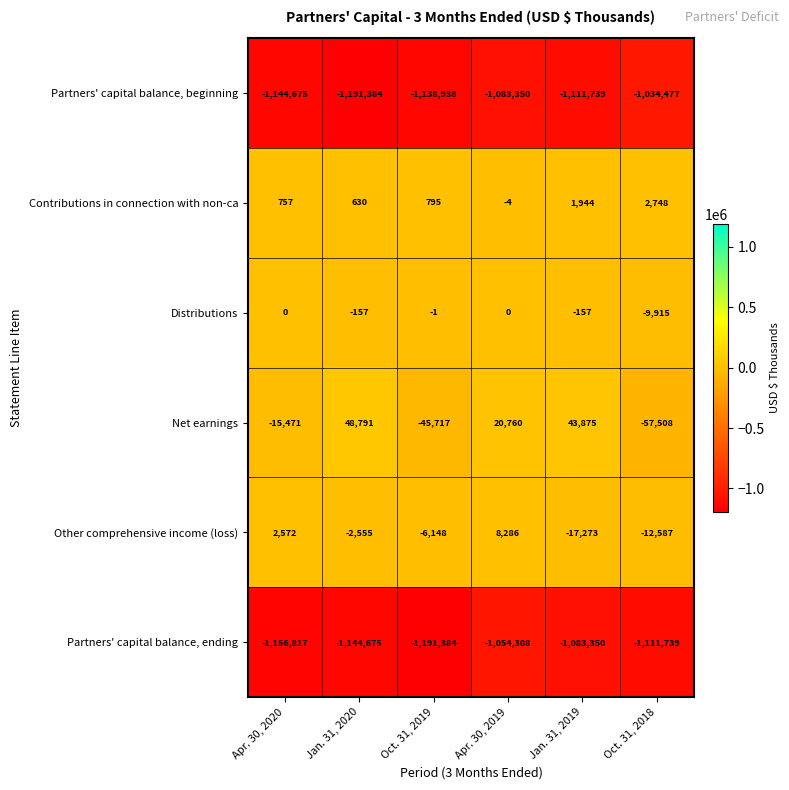

What is the difference between the highest and lowest values at Oct. 31, 2019?

1192179